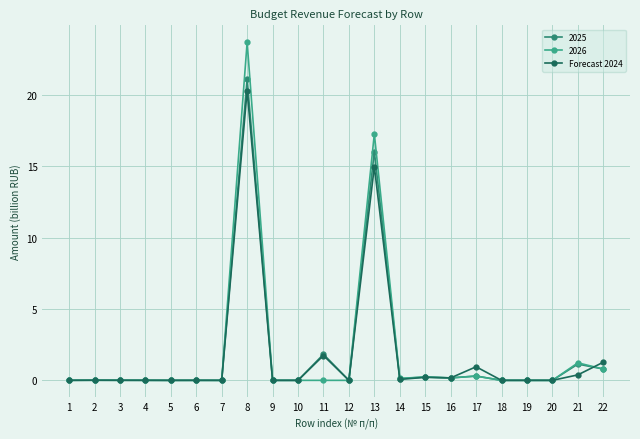

Which series has the largest range (max minus min)?

2026